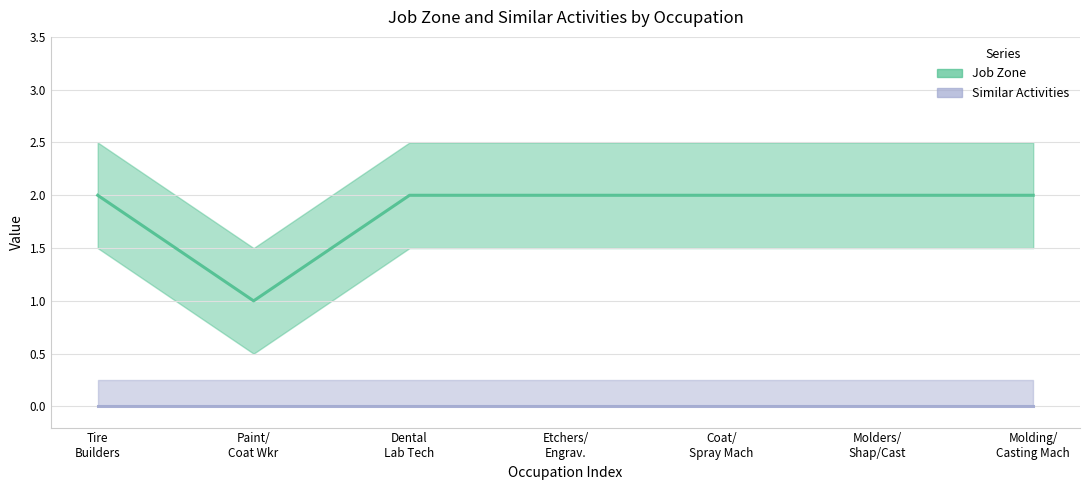

Does the chart have visible grid lines?

Yes